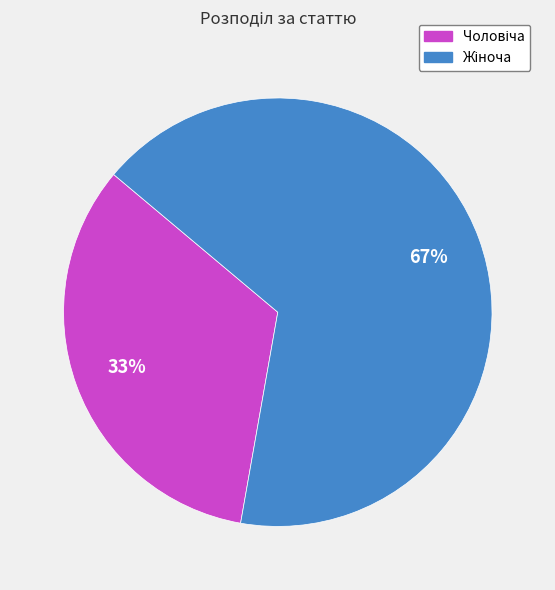

Does any single category account for the majority?

Yes